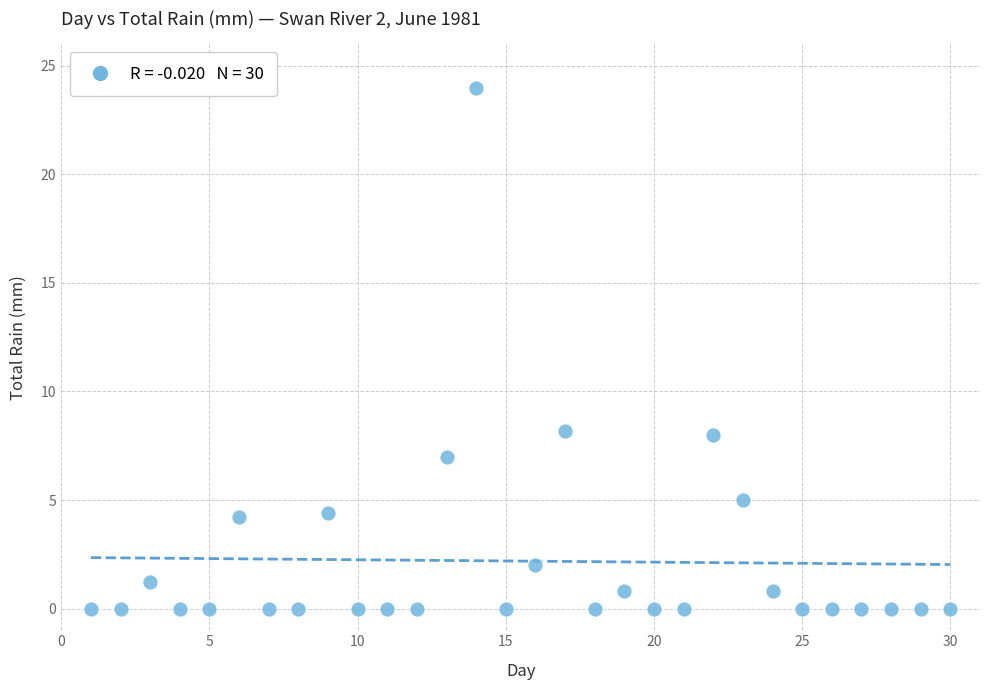

What is the range of Y values (max minus min)?

24.0